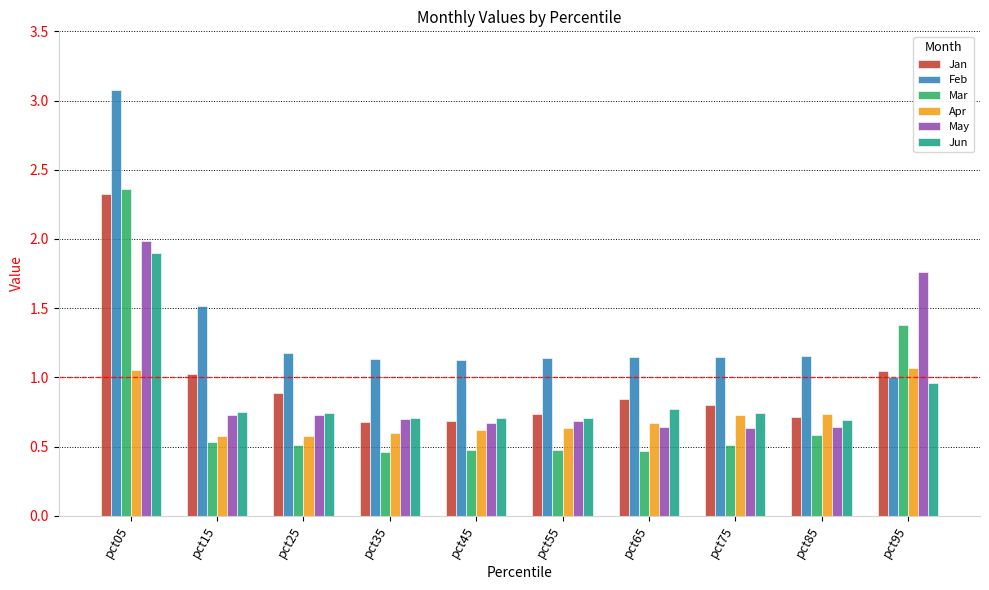

Which label corresponds to the largest value in the chart?

pct05